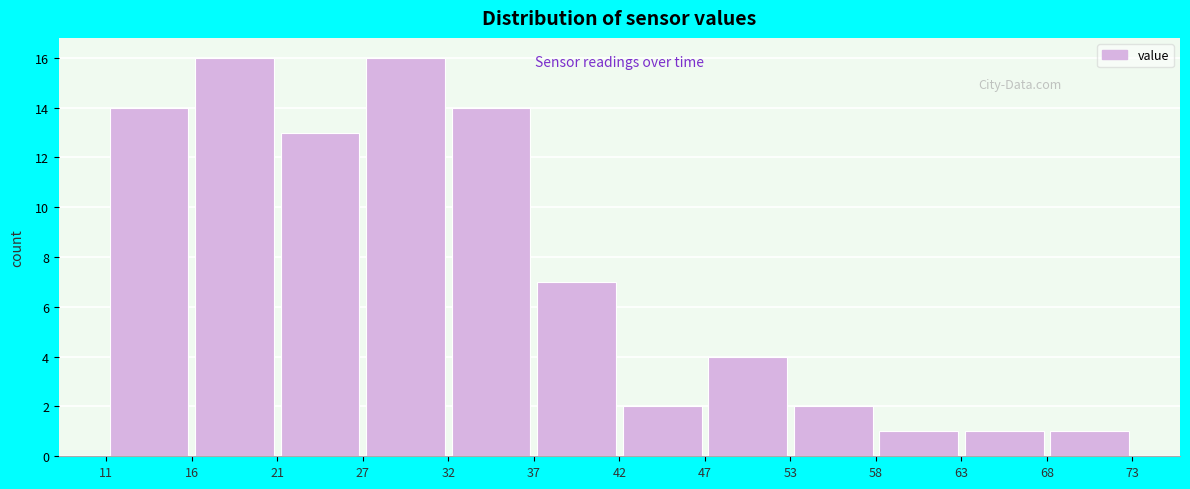

Reading left to right, list every bar in this chart as the range it spans on the x-axis followed by its height. The values are not printed on the chart, so give them approximately, as read against the axis.

11 to 16: 14
16 to 21: 16
21 to 27: 13
27 to 32: 16
32 to 37: 14
37 to 42: 7
42 to 47: 2
47 to 53: 4
53 to 58: 2
58 to 63: 1
63 to 68: 1
68 to 73: 1